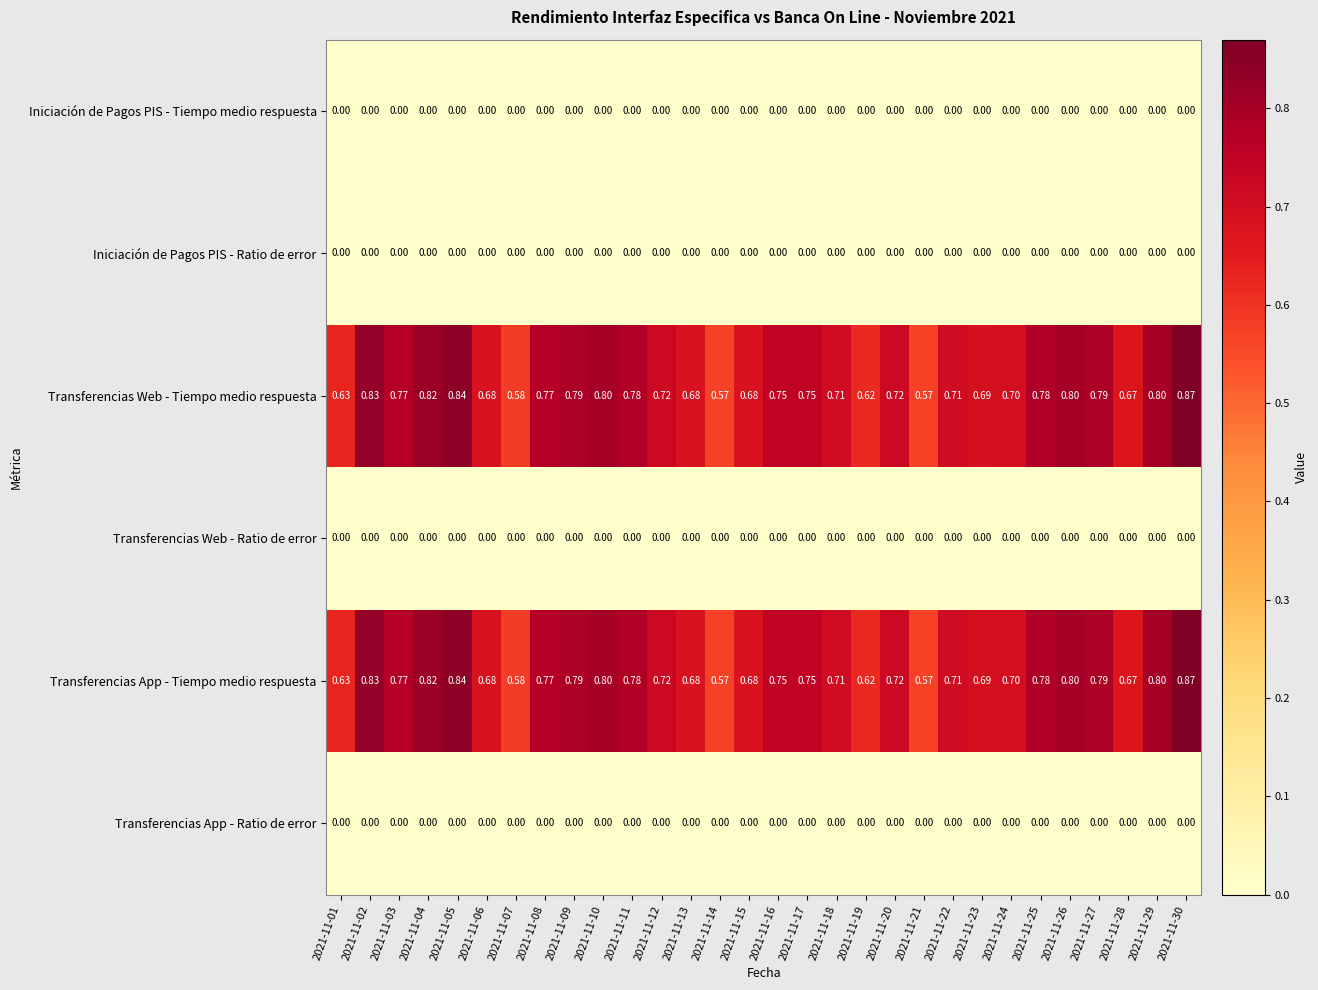

Is the value of Transferencias App - Ratio de error at 2021-11-12 greater than the value of Transferencias App - Tiempo medio respuesta at 2021-11-27?

No